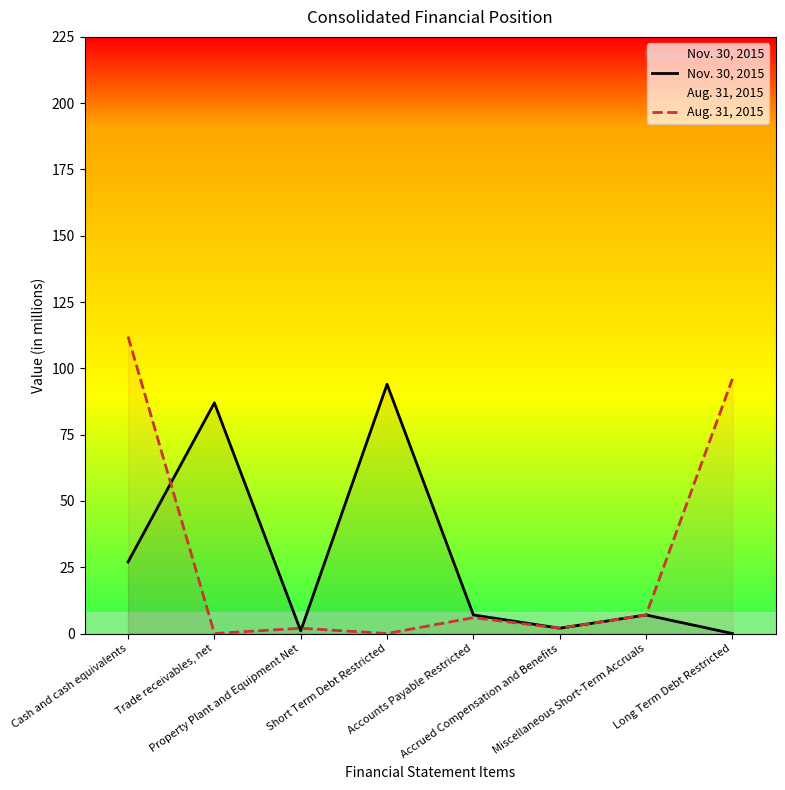

What is the difference between the Nov. 30, 2015 values at Accrued Compensation and Benefits and Trade receivables, net?

85